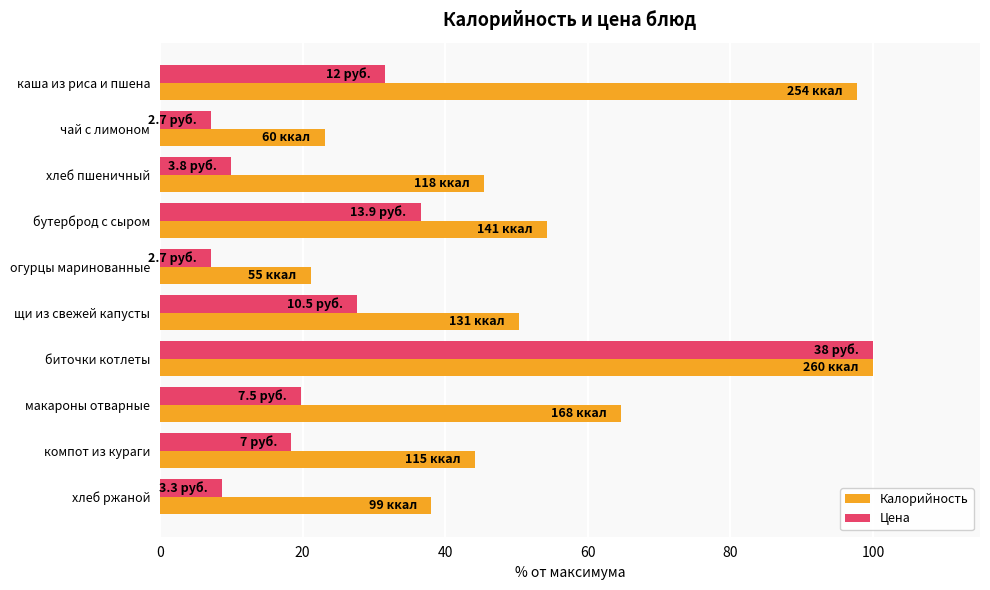

What are all the series names shown in the legend?

Калорийность, Цена